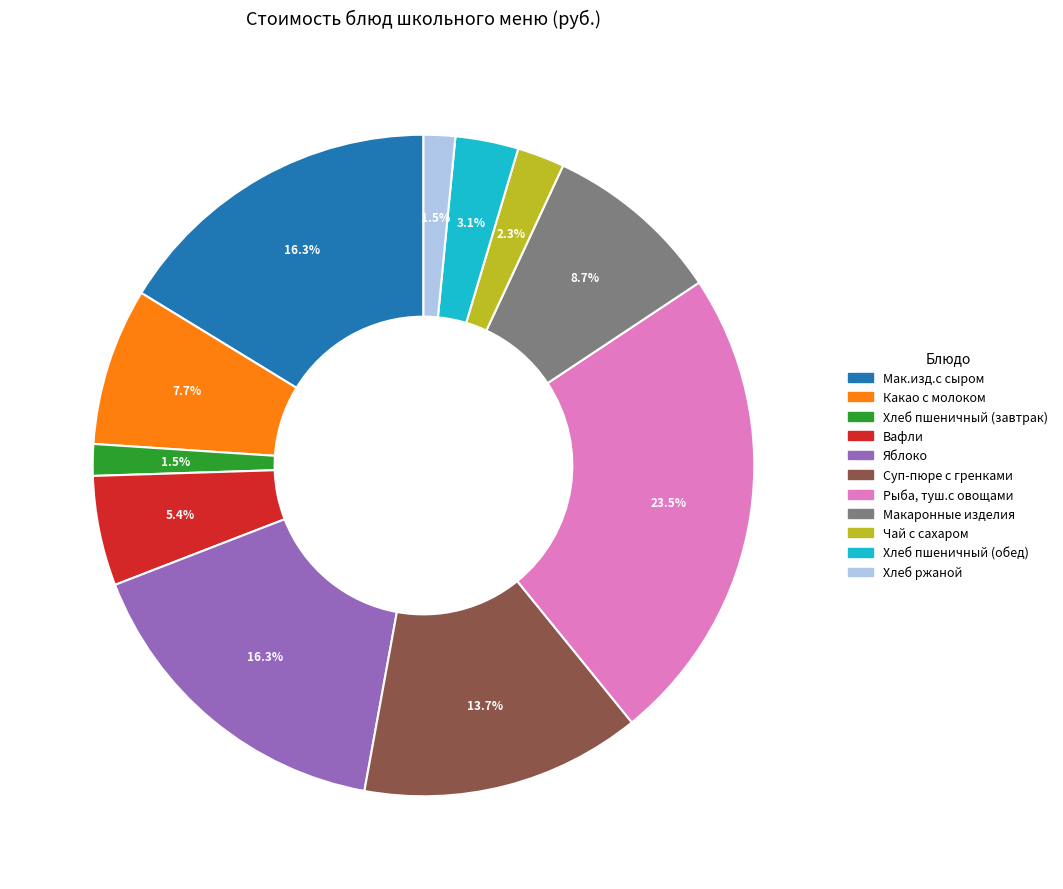

Do Какао с молоком and Хлеб ржаной together represent more than half of the pie?

No